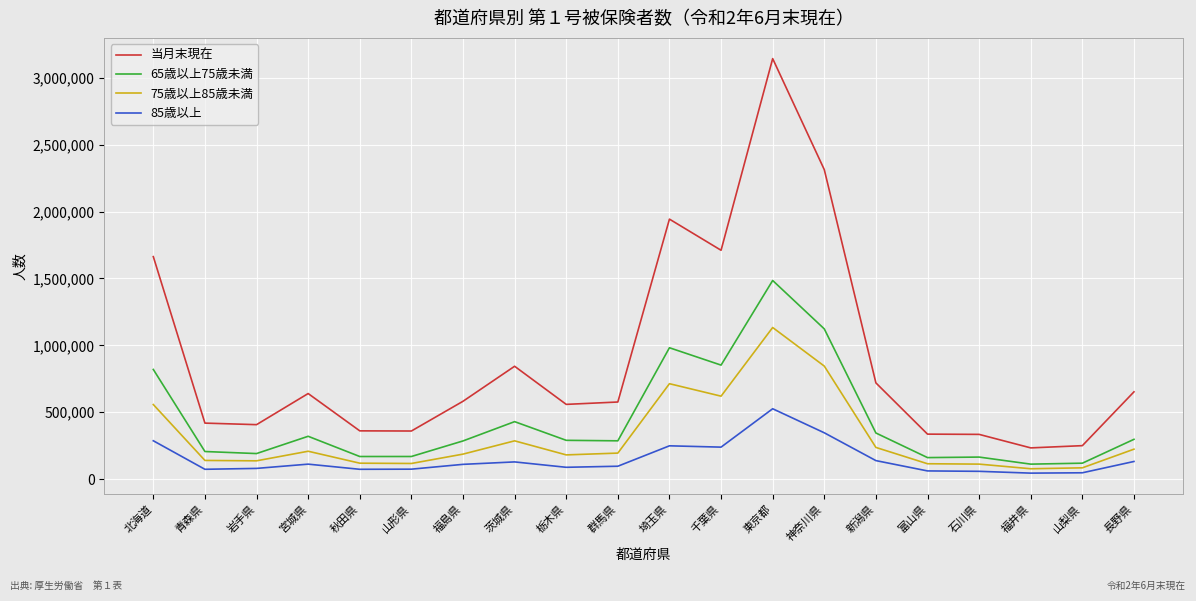

Where is 85歳以上 nearest to the value 285070?

北海道